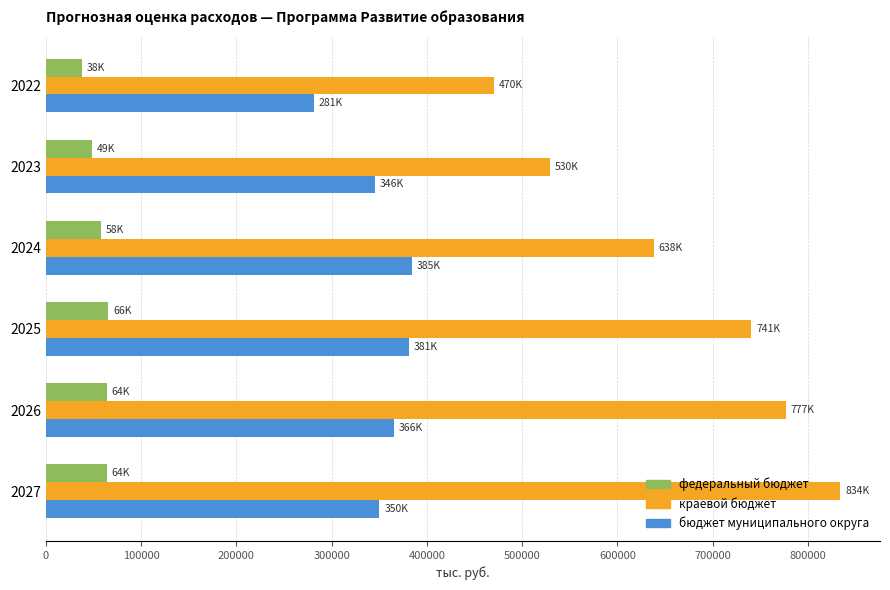

What is the sum of the краевой бюджет values at 2023 and 2027?

1363807.8